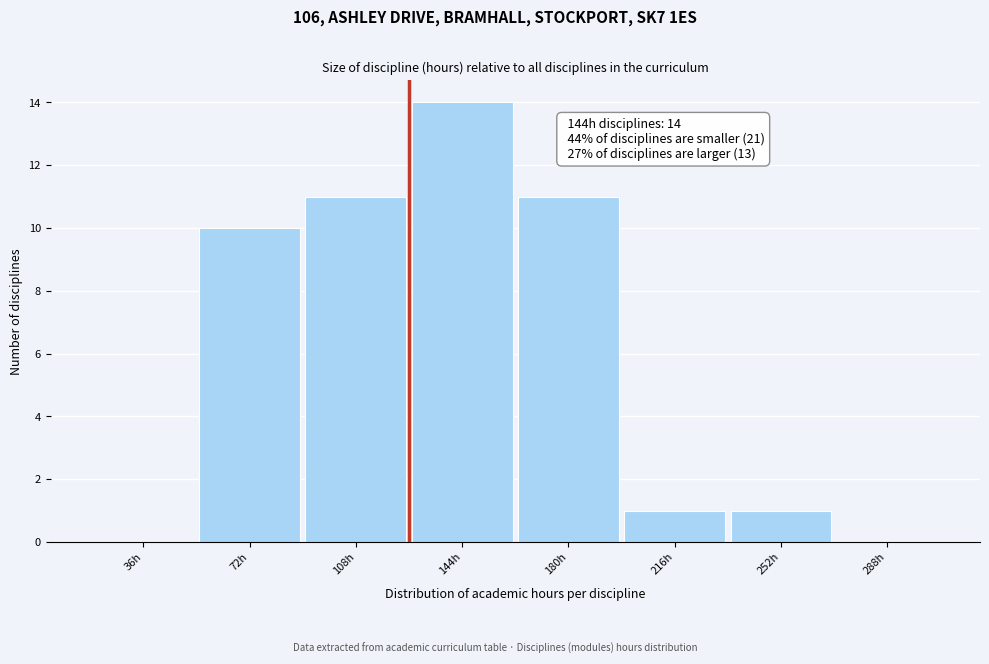

Reading left to right, extract all data points from this chart.

36h=0	72h=10	108h=11	144h=14	180h=11	216h=1	252h=1	288h=0